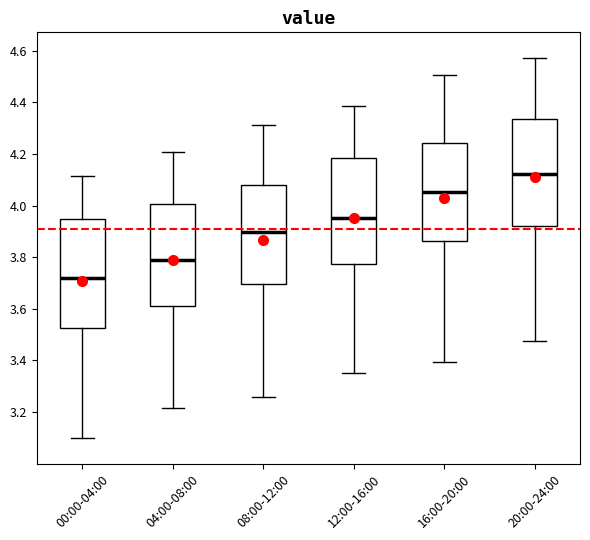

Reading left to right, read every box against the y-axis: the position of its median line, the range the box covers, and the ends of its whiskers. The values are not printed on the chart, so give them approximately, as read against the axis.

00:00-04:00: median 3.72, box 3.52 to 3.94, whiskers 3.10 to 4.12
04:00-08:00: median 3.78, box 3.62 to 4.00, whiskers 3.22 to 4.20
08:00-12:00: median 3.90, box 3.70 to 4.08, whiskers 3.26 to 4.32
12:00-16:00: median 3.96, box 3.78 to 4.18, whiskers 3.36 to 4.38
16:00-20:00: median 4.06, box 3.86 to 4.24, whiskers 3.40 to 4.50
20:00-24:00: median 4.12, box 3.92 to 4.34, whiskers 3.48 to 4.58